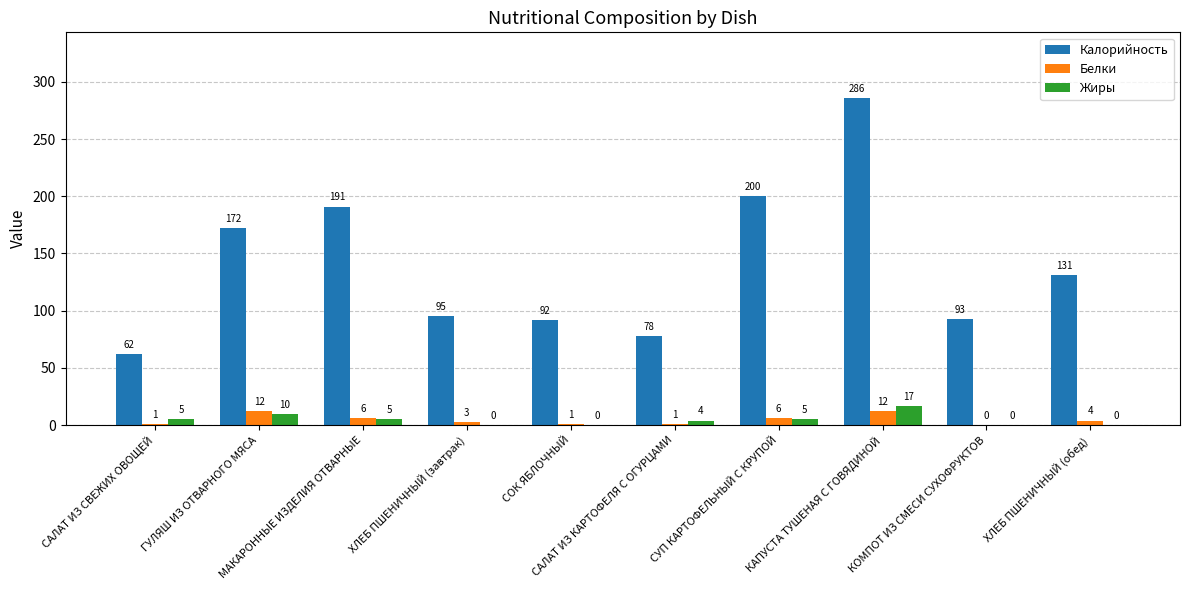

How many data points does each series have?

10